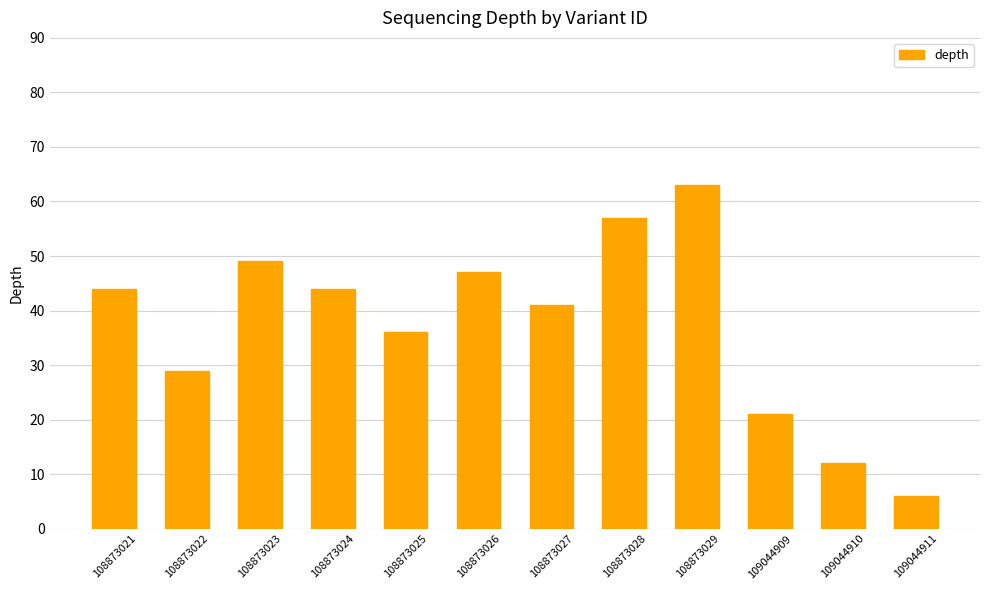

True or false: the data shows 76 at 108873024.

False